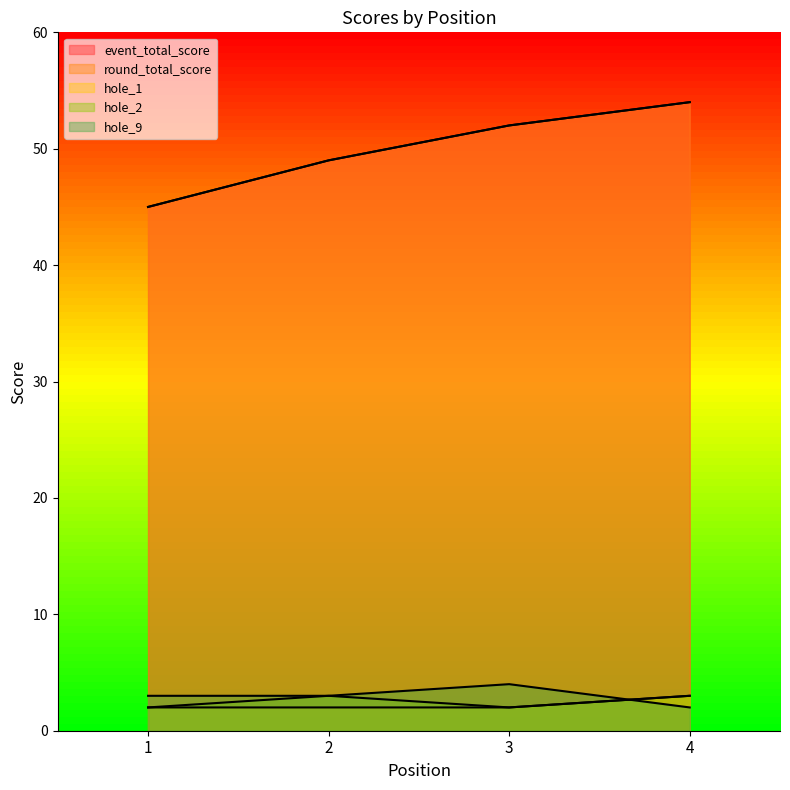

Between 1 and 2, which is larger?

2